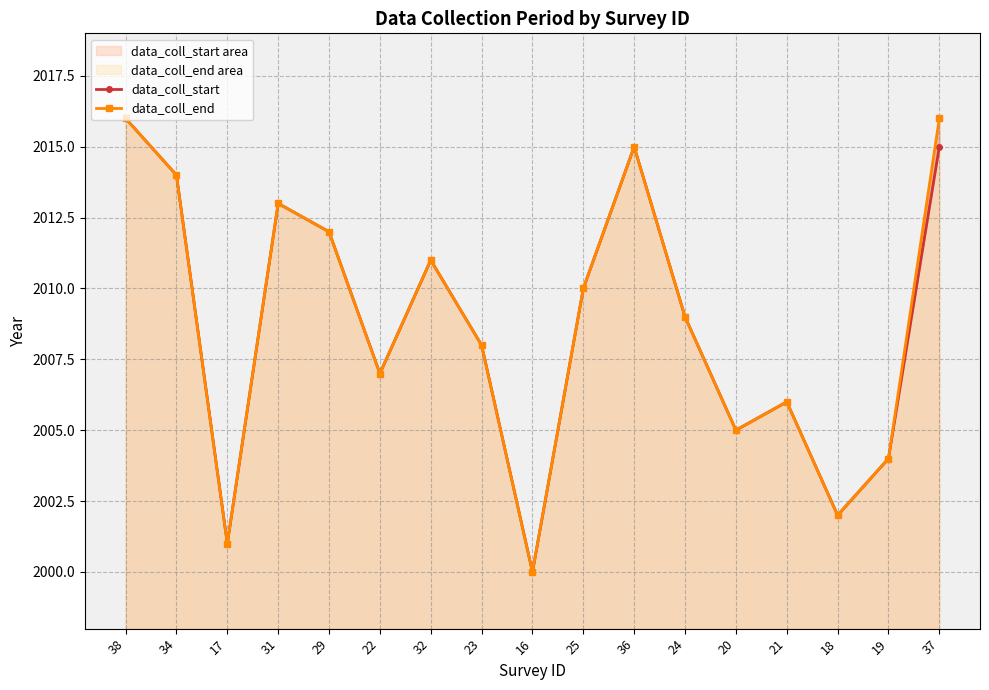

The data_coll_end series shows 3176 at 36. True or false?

False